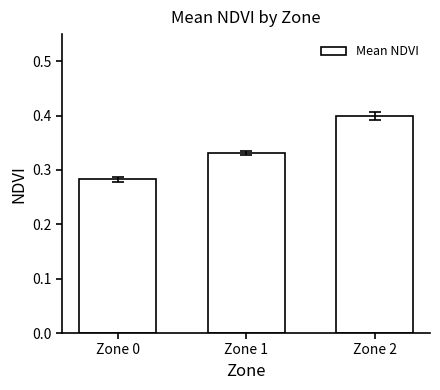

What is the value of the 3rd bar from the left?

0.4